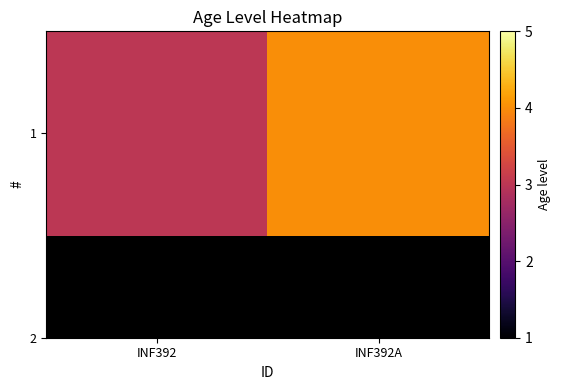

What is the difference between the maximum and minimum values?

1